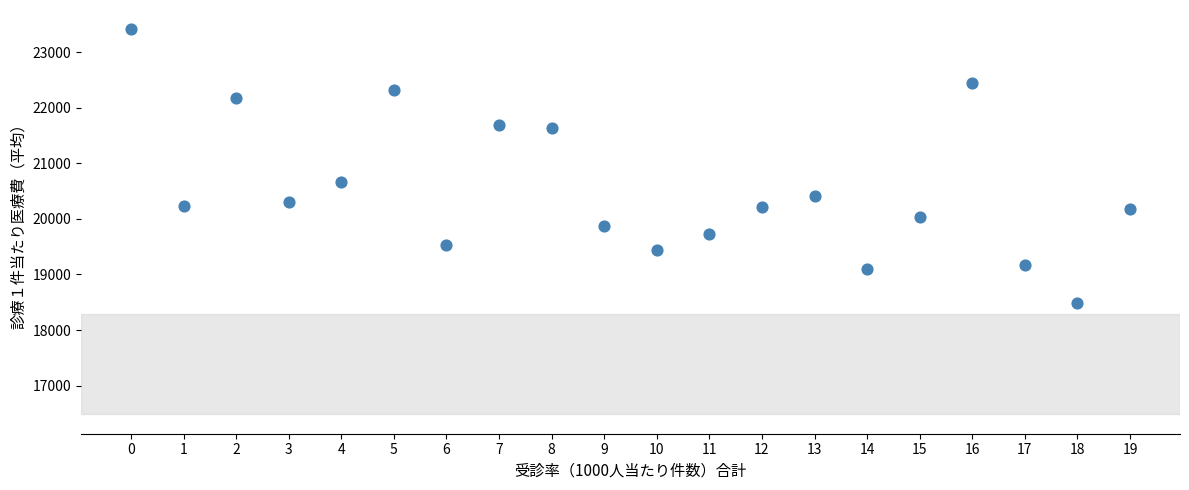

What is the range of Y values (max minus min)?

4927.9